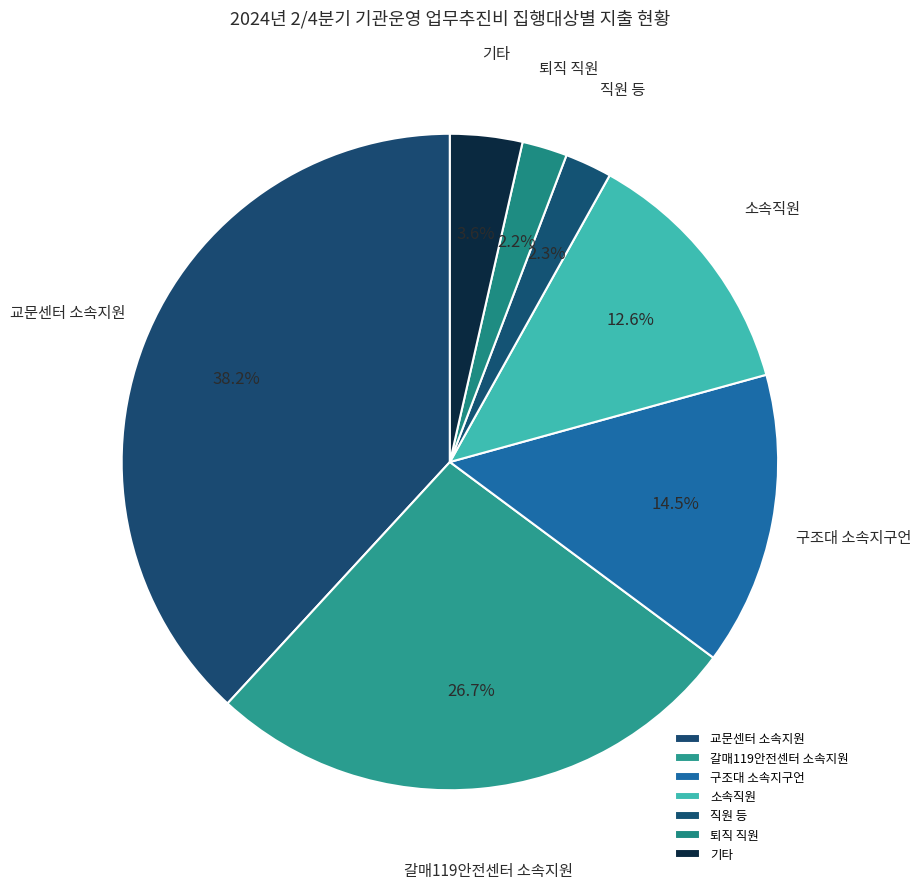

Which has a higher value, 퇴직 직원 or 기타?

기타